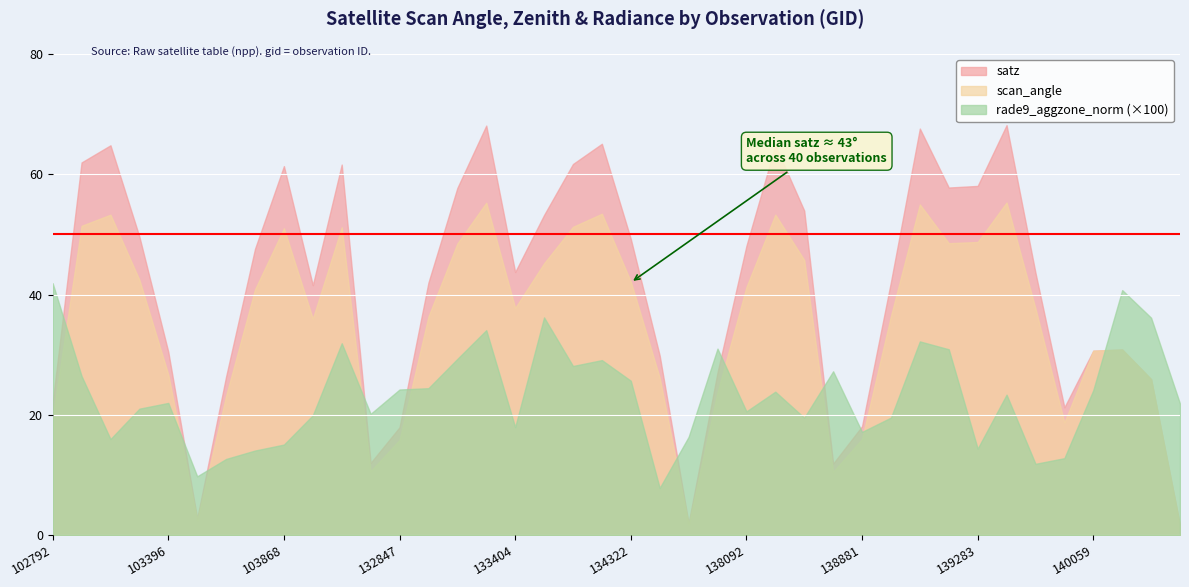

How many lines are shown in the chart?

3